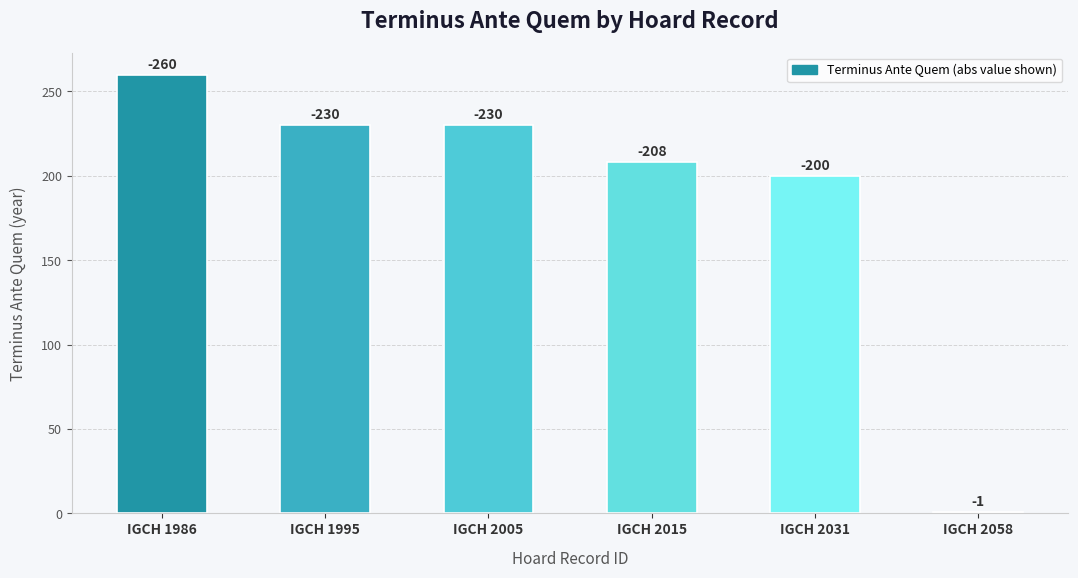

What is the value of the 3rd bar from the left?

230